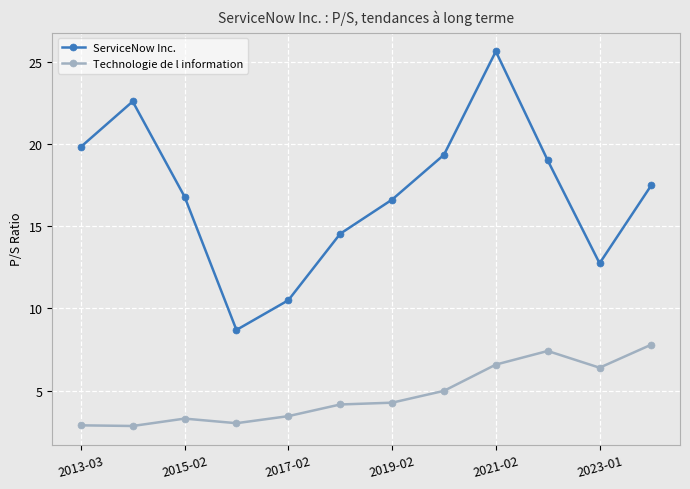

What are all the series names shown in the legend?

ServiceNow Inc., Technologie de l information